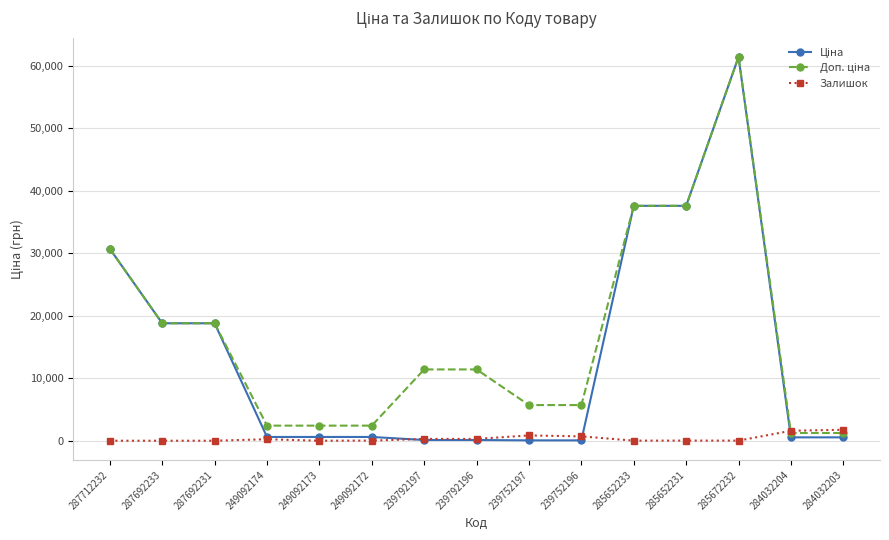

Is it true that Залишок equals 21.0 at 249092172?

True